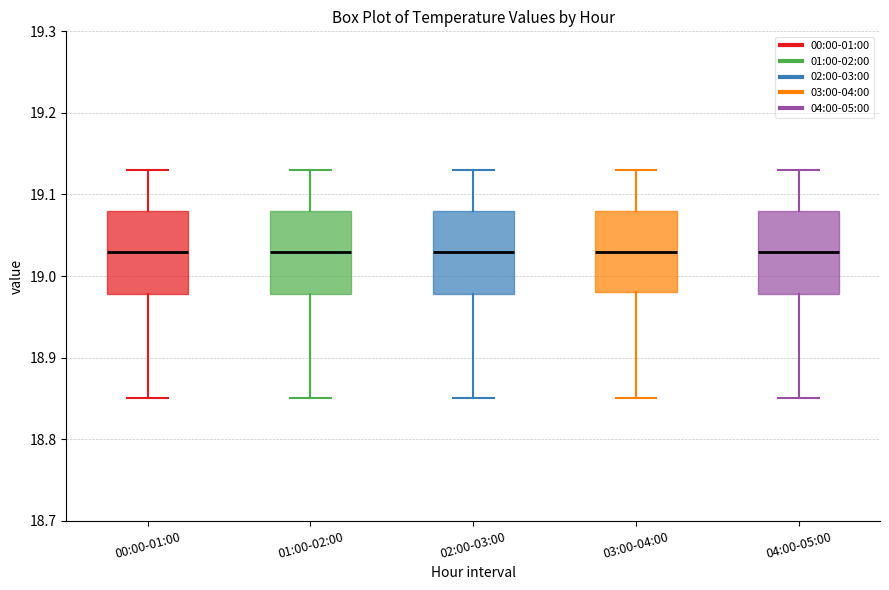

Reading left to right, transcribe this box plot: for each box, give where its median line is, the range the box spans, and where its two whiskers end, as read against the y-axis. The values are not printed on the chart, so give them approximately, as read against the axis.

00:00-01:00: median 19.03, box 18.98 to 19.08, whiskers 18.85 to 19.13
01:00-02:00: median 19.03, box 18.98 to 19.08, whiskers 18.85 to 19.13
02:00-03:00: median 19.03, box 18.98 to 19.08, whiskers 18.85 to 19.13
03:00-04:00: median 19.03, box 18.98 to 19.08, whiskers 18.85 to 19.13
04:00-05:00: median 19.03, box 18.98 to 19.08, whiskers 18.85 to 19.13